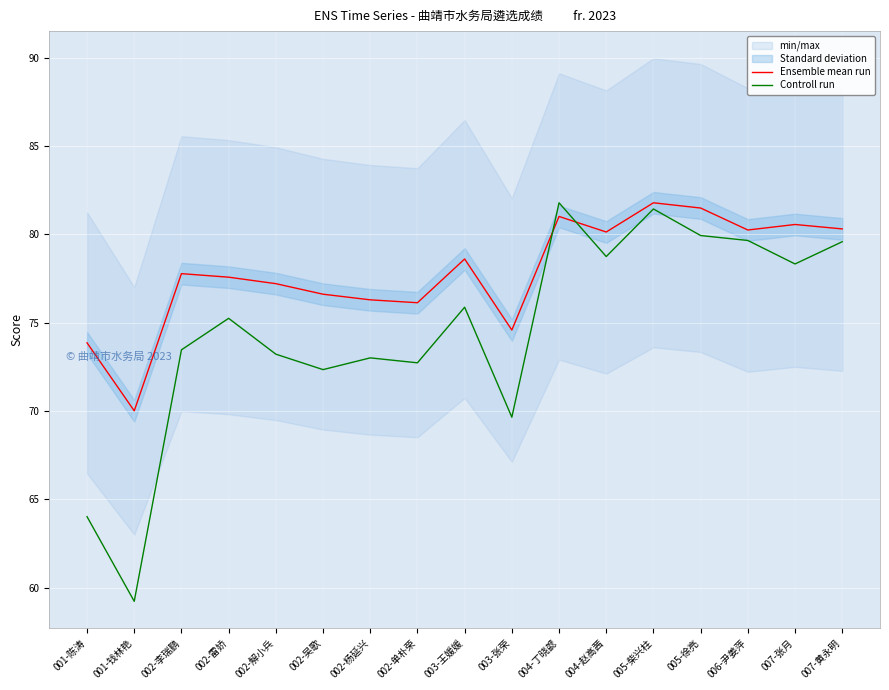

Is the value of Ensemble mean run at 002-杨延兴 greater than the value of Controll run at 007-张月?

No